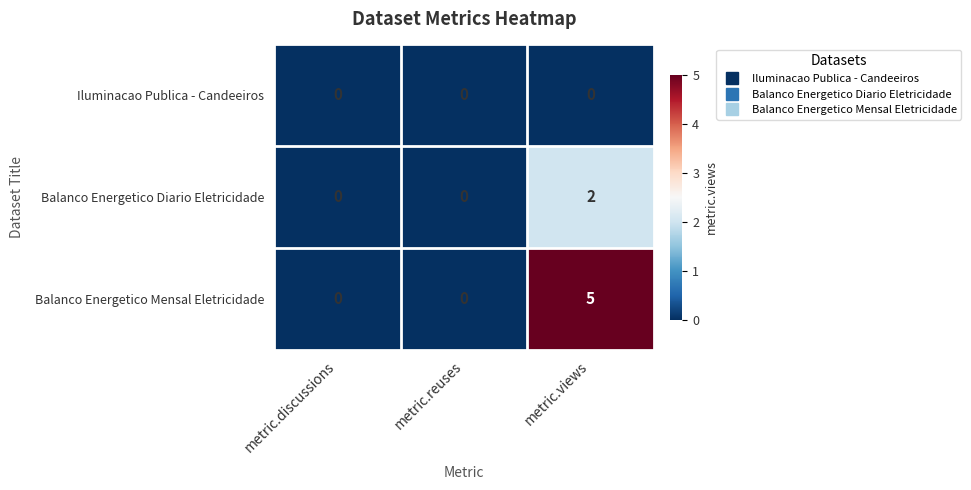

Rank the series by their maximum value, from lowest to highest.

Iluminacao Publica - Candeeiros, Balanco Energetico Diario Eletricidade, Balanco Energetico Mensal Eletricidade